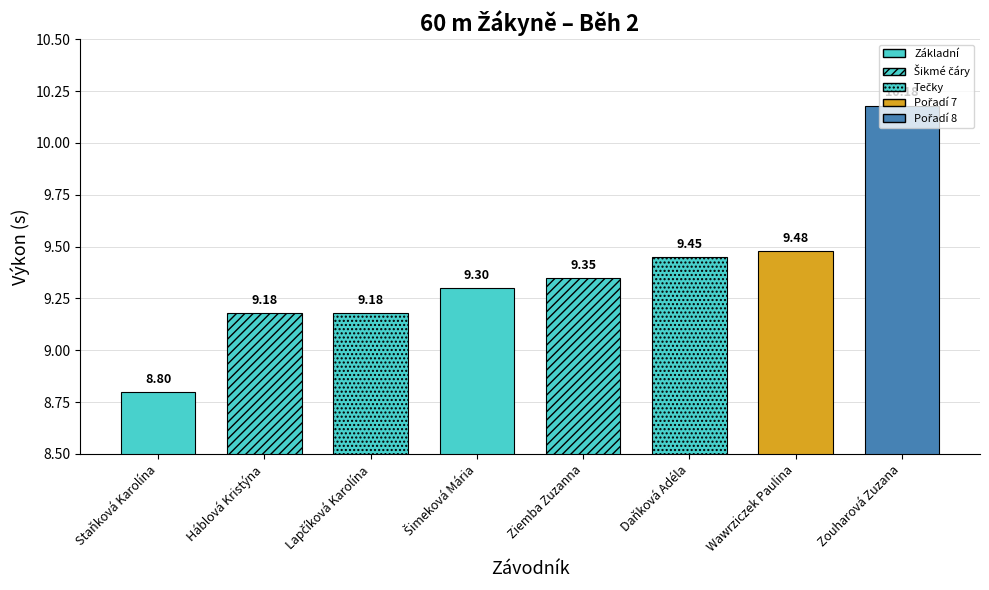

How many categories are shown in the chart?

8